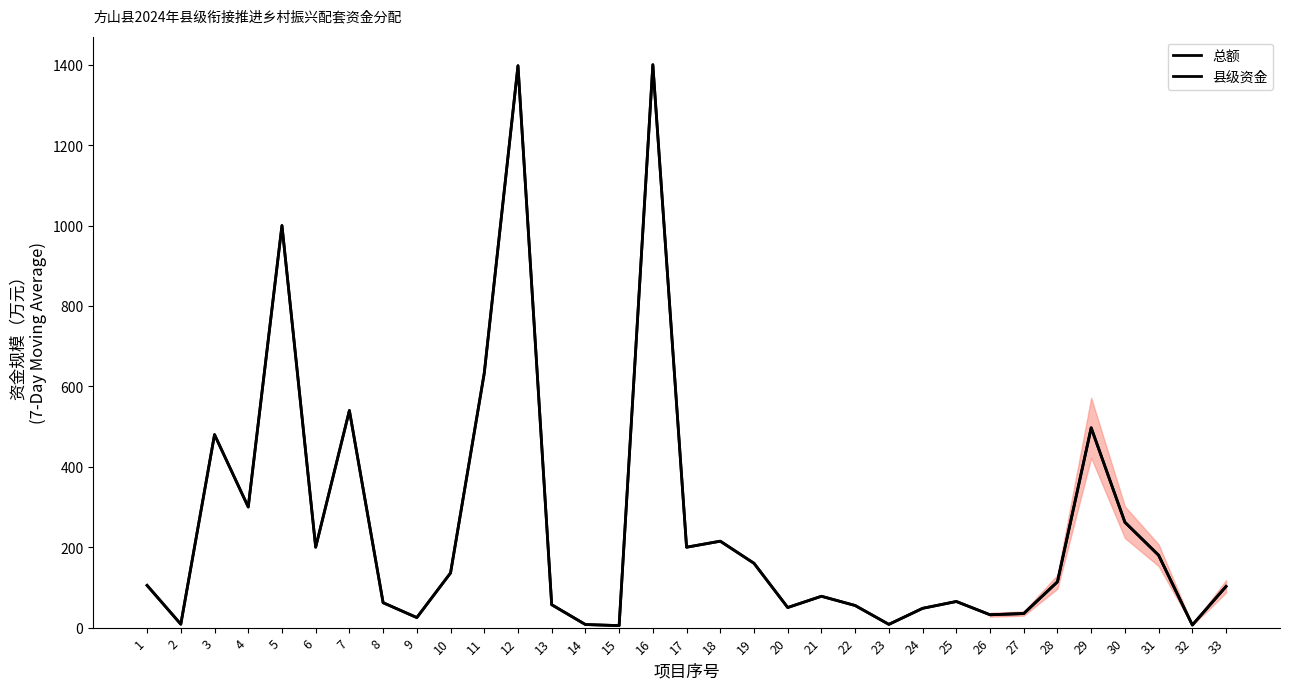

True or false: 县级资金 and 总额 cross at least once.

False